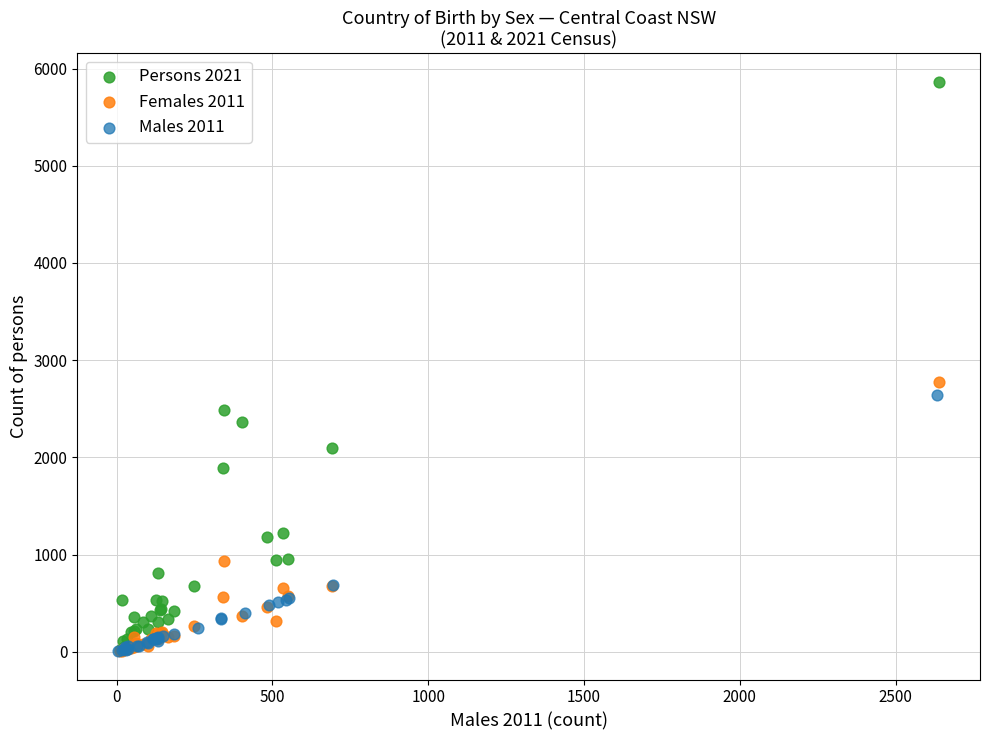

Which series contains the highest Y value?

Persons 2021